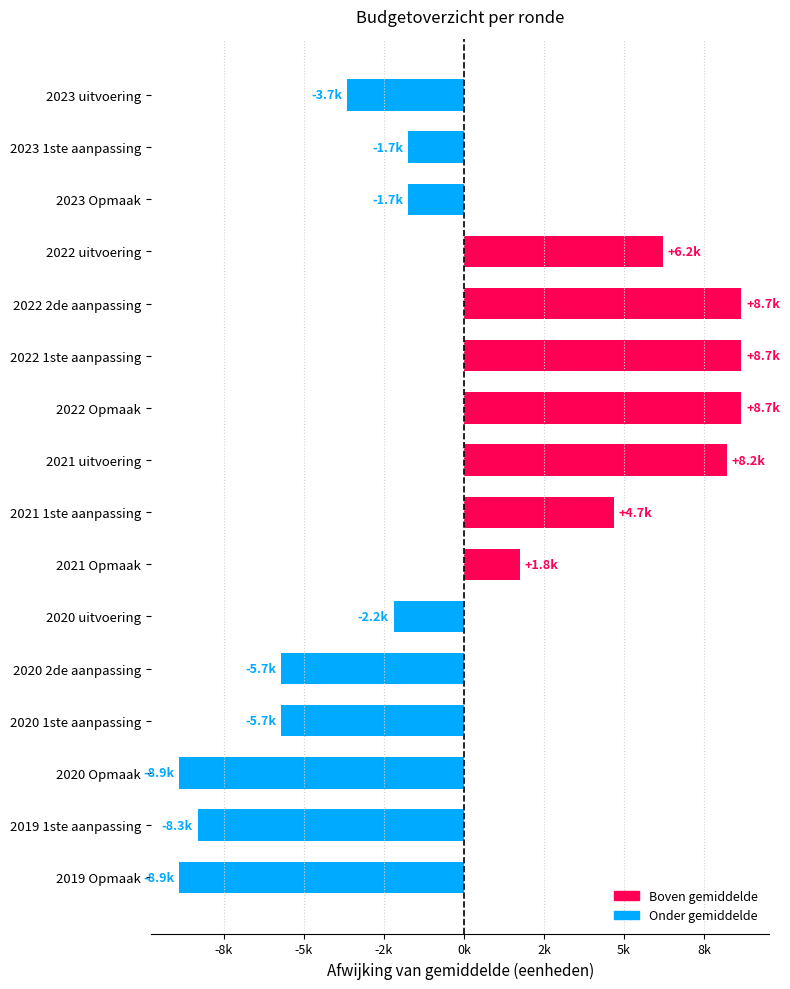

What is the difference between the maximum and second lowest values?

17560.0